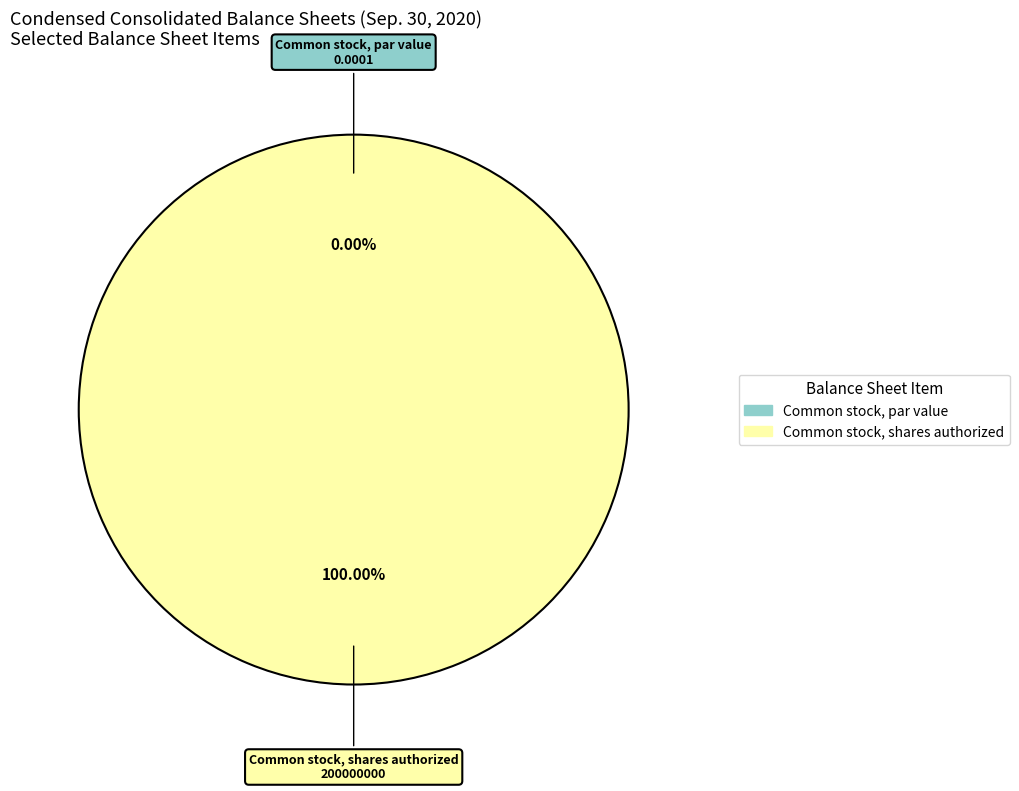

Rank the categories by value from highest to lowest.

Common stock, shares authorized, Common stock, par value